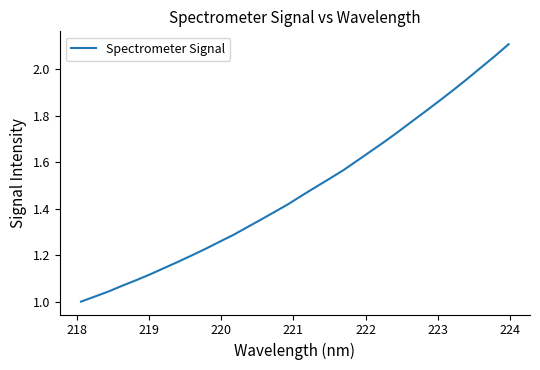

What is the sum of all values?

47.3